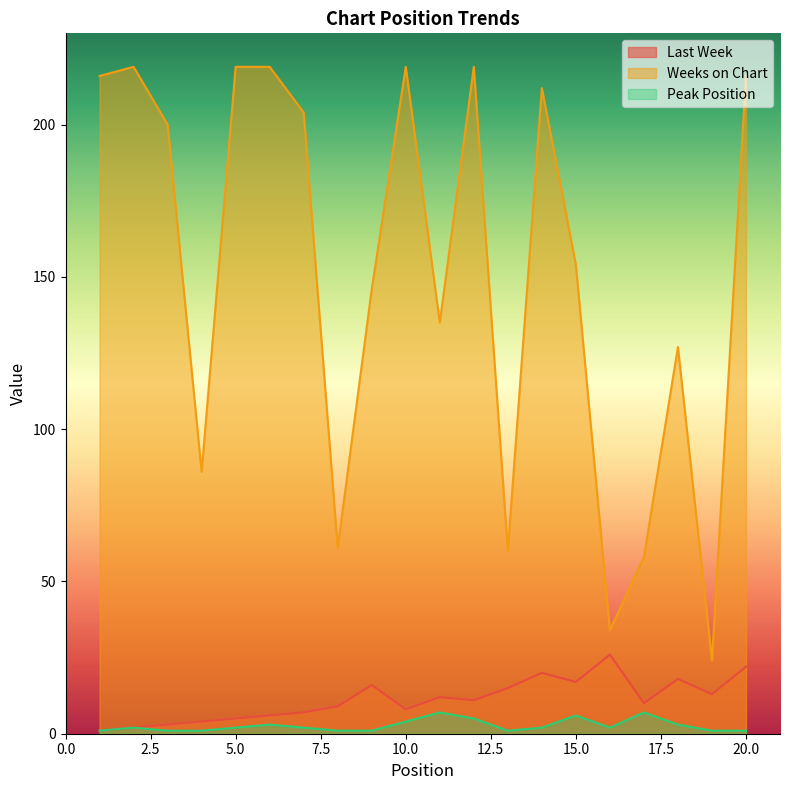

Reading right to left, list all the values displayed in this chart.

Last Week: 20=22	19=13	18=18	17=10	16=26	15=17	14=20	13=15	12=11	11=12	10=8	9=16	8=9	7=7	6=6	5=5	4=4	3=3	2=2	1=1
Weeks on Chart: 20=216	19=24	18=127	17=58	16=34	15=154	14=212	13=60	12=219	11=135	10=219	9=146	8=61	7=204	6=219	5=219	4=86	3=200	2=219	1=216
Peak Position: 20=1	19=1	18=3	17=7	16=2	15=6	14=2	13=1	12=5	11=7	10=4	9=1	8=1	7=2	6=3	5=2	4=1	3=1	2=2	1=1